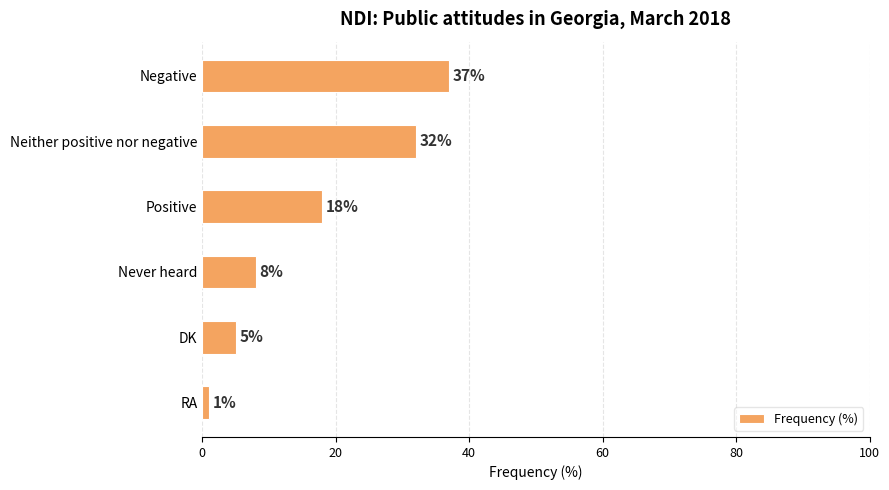

Count the number of data series in this chart.

1